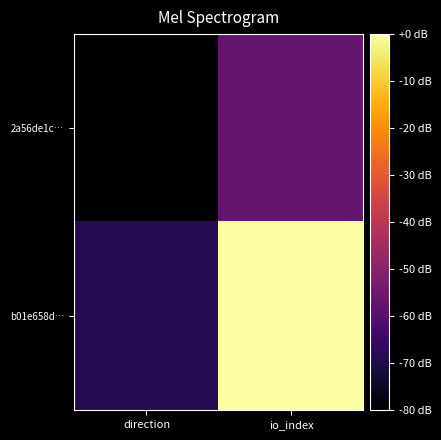

Reading left to right, list all the values displayed in this chart.

2a56de1c…: direction=-80.0	io_index=-57.1
b01e658d…: direction=-68.6	io_index=0.0